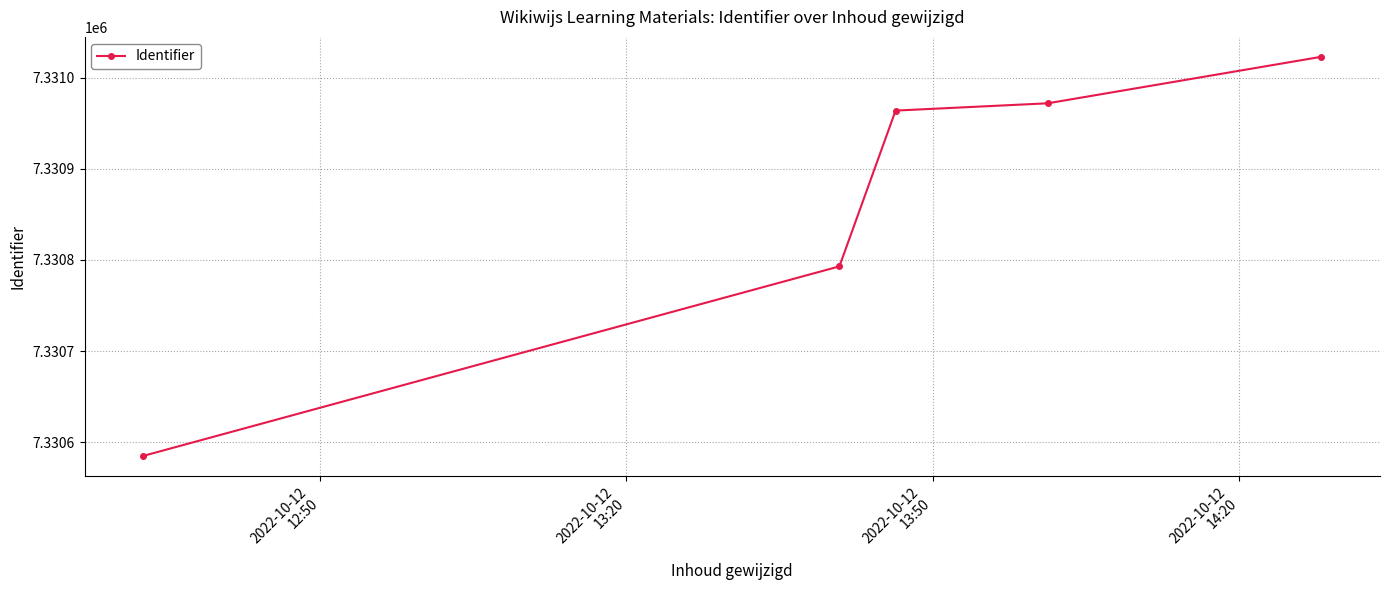

What is the maximum value shown in the chart?

7331023